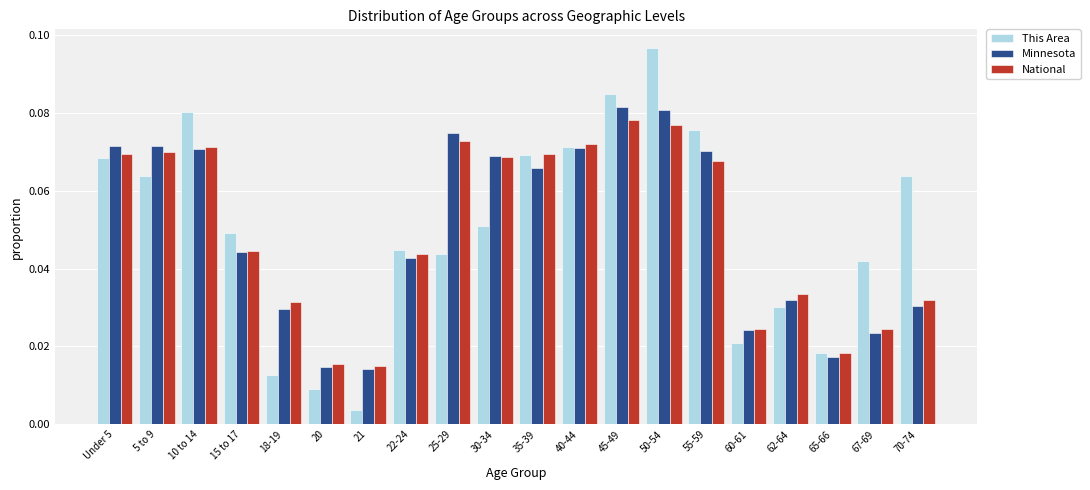

At which category is the sum across all series the highest?

50-54